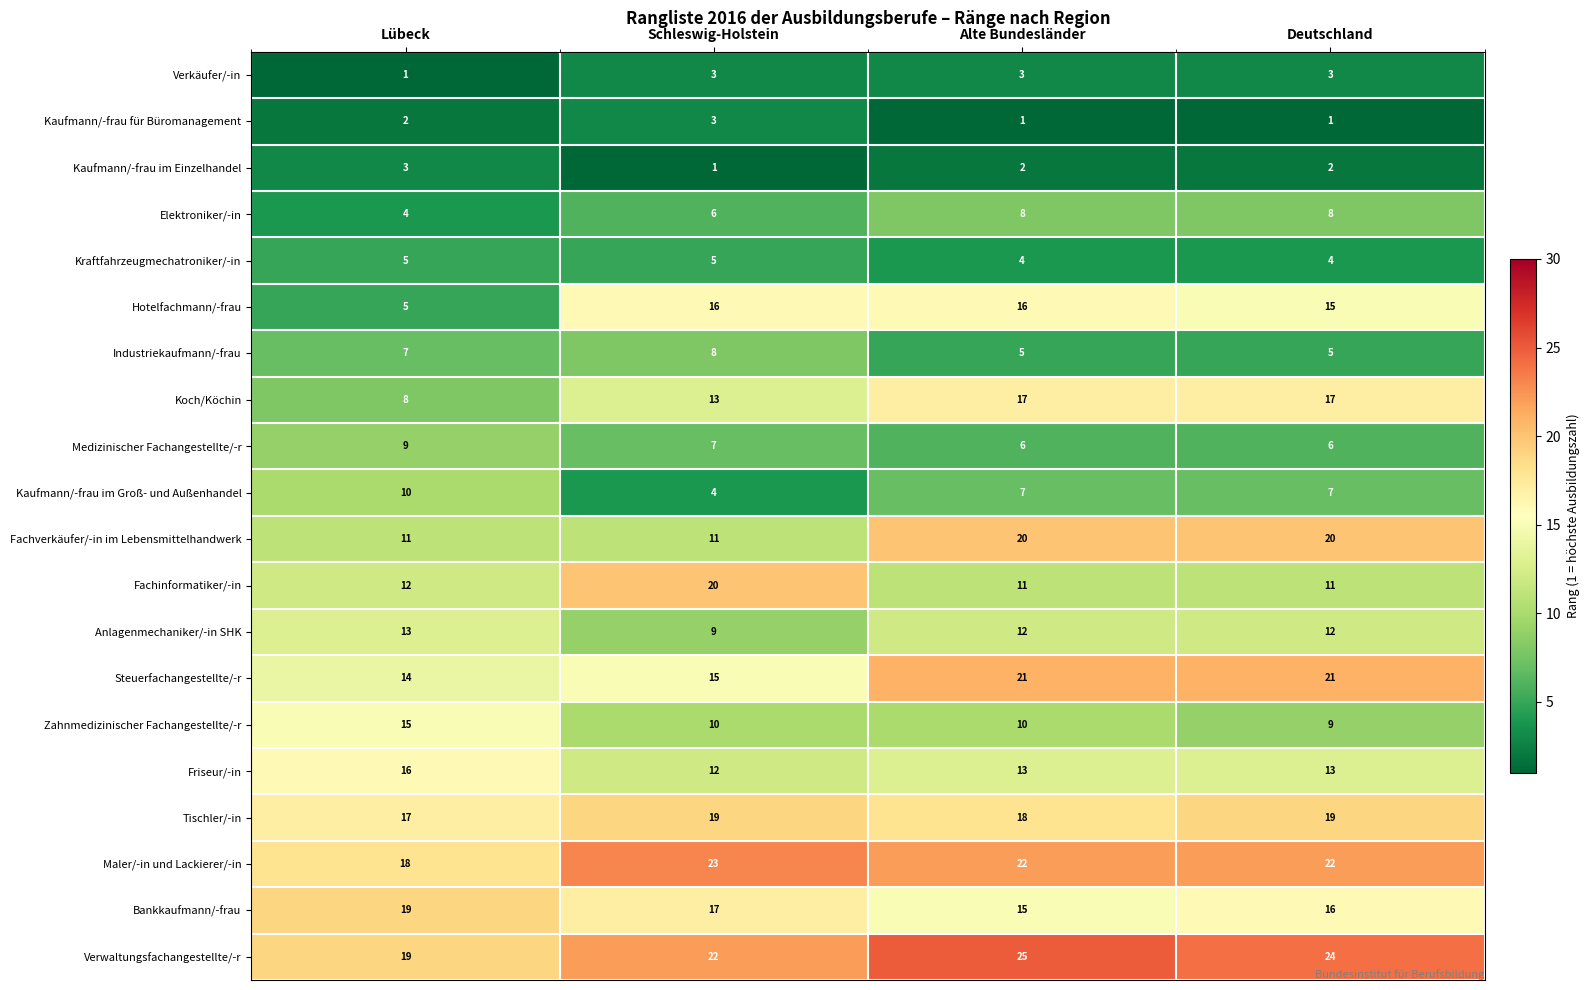

The Koch/Köchin series shows 13 at Lübeck. True or false?

False